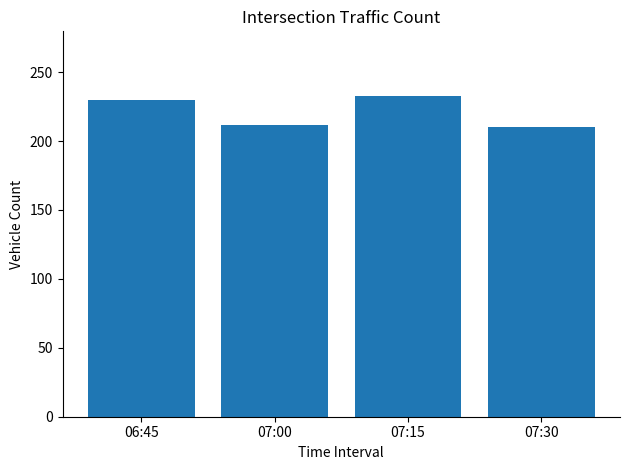

True or false: the data shows 210 at 07:30.

True